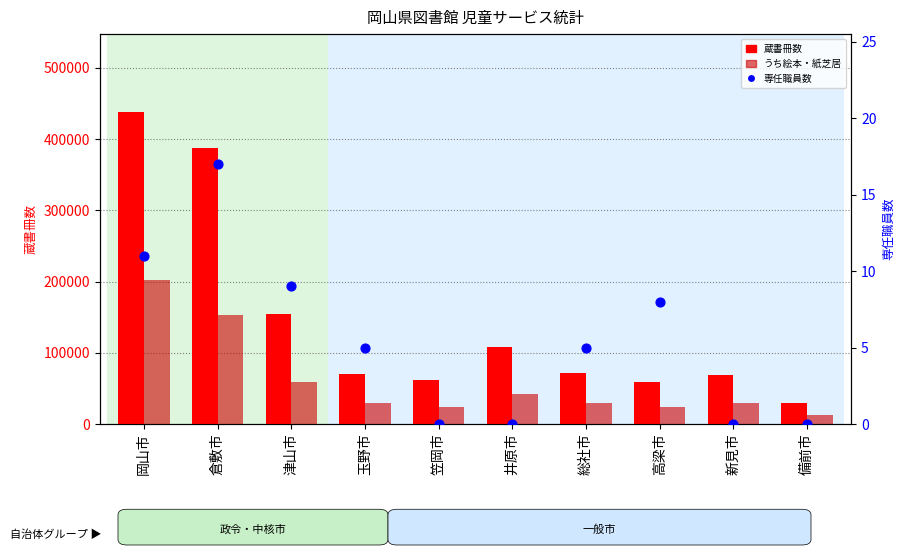

At how many categories does at least one series exceed 75757?

4